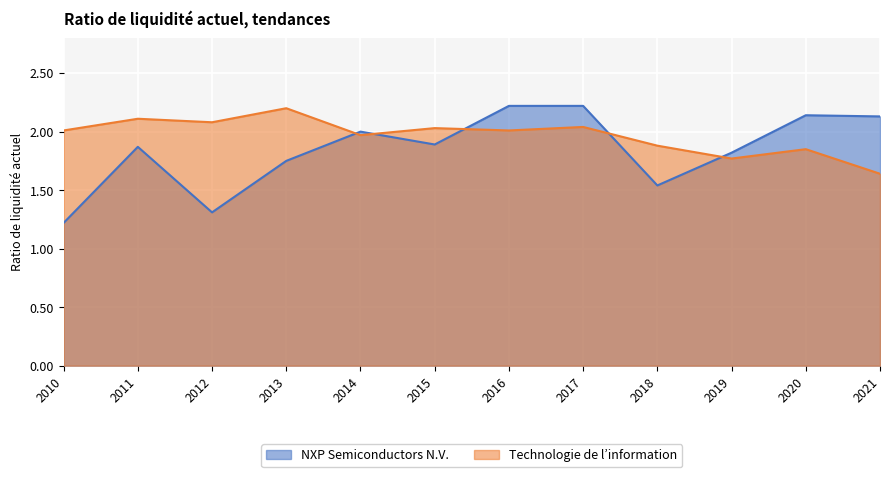

How many interior local peaks does the NXP Semiconductors N.V. series have?

3